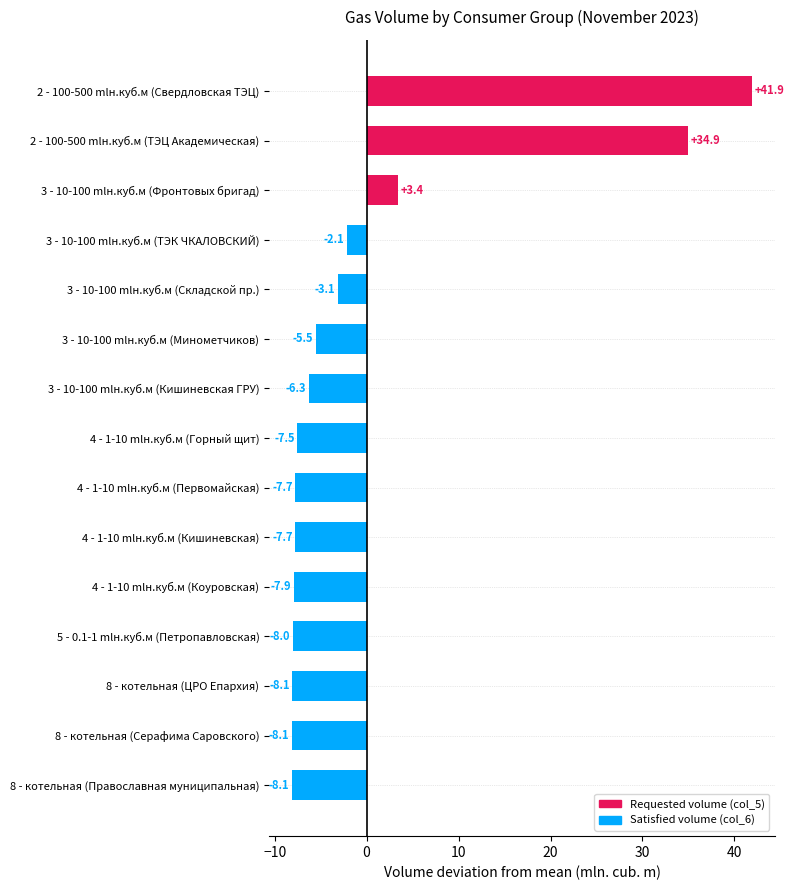

Which has a higher value, 3 - 10-100 mlн.куб.м (Складской пр.) or 4 - 1-10 mlн.куб.м (Коуровская)?

3 - 10-100 mlн.куб.м (Складской пр.)